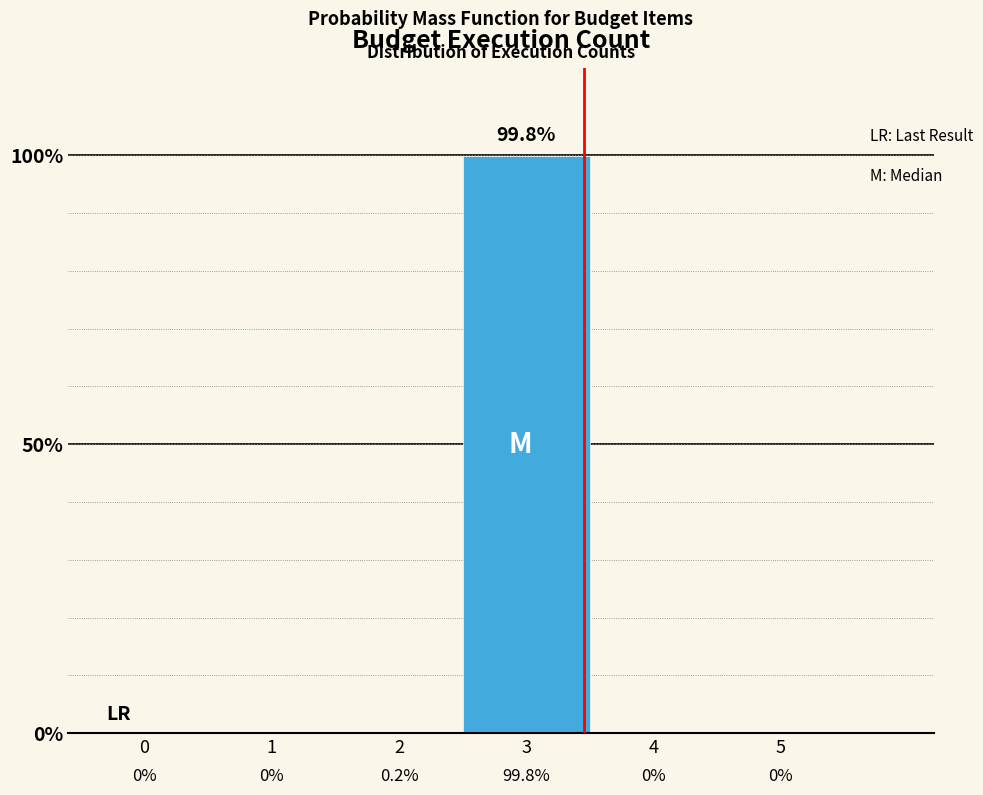

Reading left to right, list every bar in this chart as the range it spans on the x-axis followed by its height.

-0.5 to 0.5: 0.0
0.5 to 1.5: 0.0
1.5 to 2.5: 0.2
2.5 to 3.5: 99.8
3.5 to 4.5: 0.0
4.5 to 5.5: 0.0